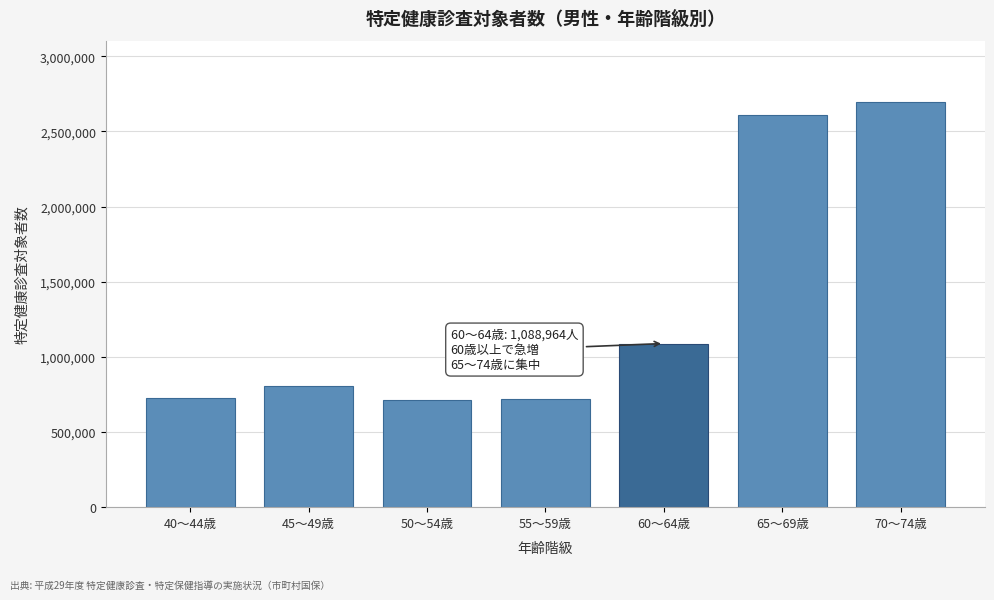

What is the difference between the maximum and minimum values?

1983140